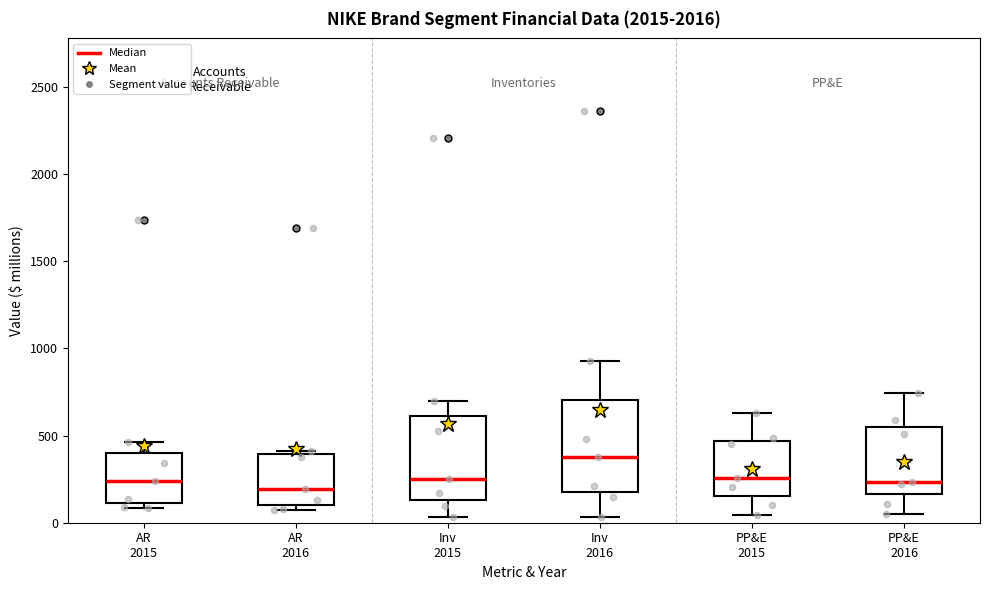

Reading left to right, read every box against the y-axis: the position of its median line, the range the box covers, and the ends of its whiskers. The values are not printed on the chart, so give them approximately, as read against the axis.

AR 2015: median 250, box 100 to 400, whiskers 100 (just below the box's lower edge) to 450
AR 2016: median 200, box 100 to 400, whiskers 50 to 400 (just above the box's upper edge)
Inv 2015: median 250, box 150 to 600, whiskers 50 to 700
Inv 2016: median 400, box 200 to 700, whiskers 50 to 950
PP&E 2015: median 250, box 150 to 450, whiskers 50 to 650
PP&E 2016: median 250, box 150 to 550, whiskers 50 to 750